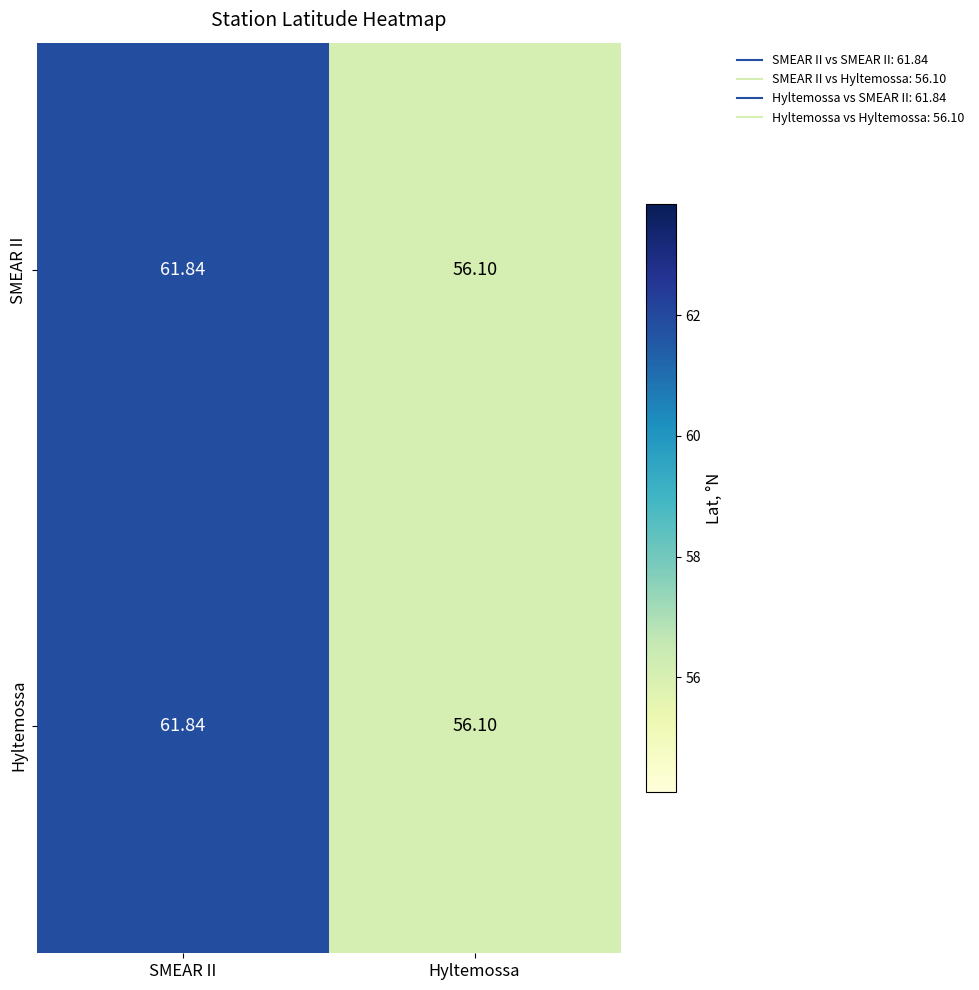

At which category is the sum across all series the highest?

SMEAR II